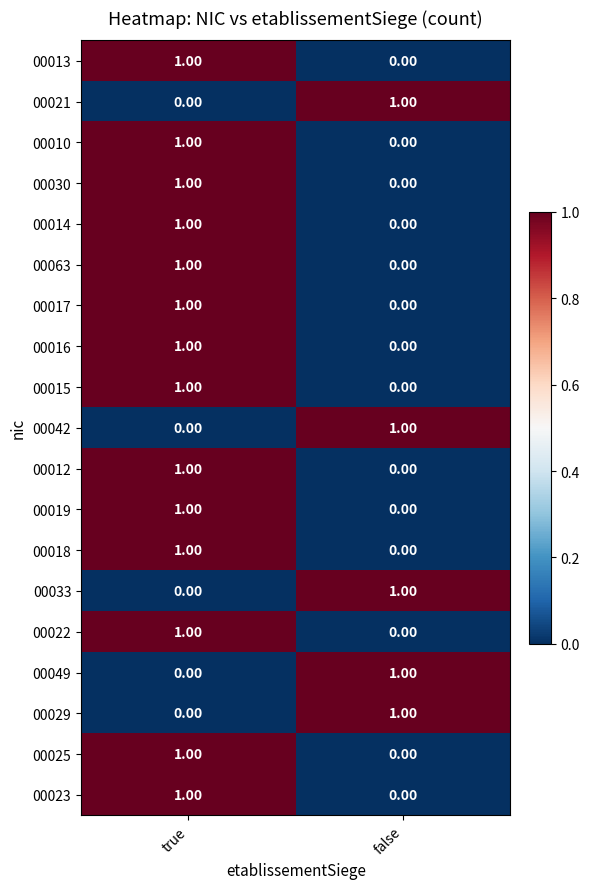

What is the total value across all series at true?

14